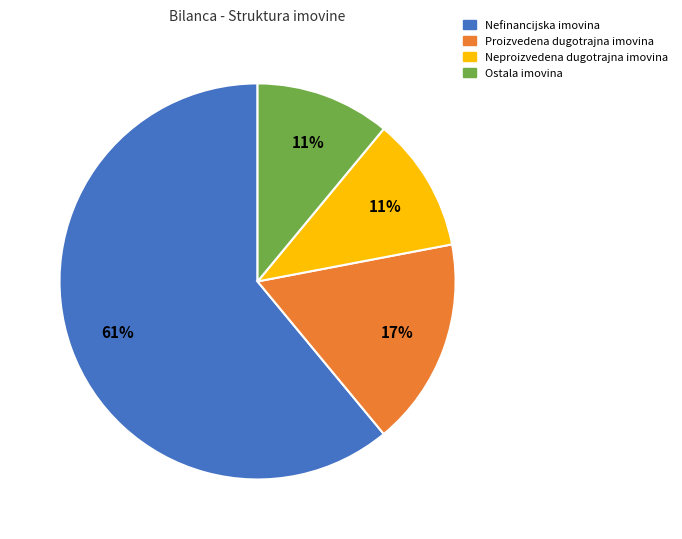

Do Neproizvedena dugotrajna imovina and Nefinancijska imovina together represent more than half of the pie?

Yes